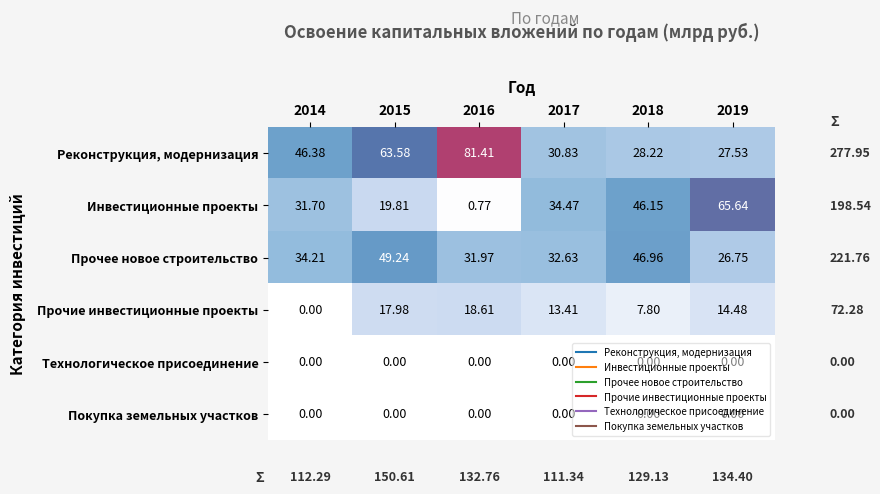

Between 2016 and 2018, which series saw the biggest shift?

Реконструкция, модернизация